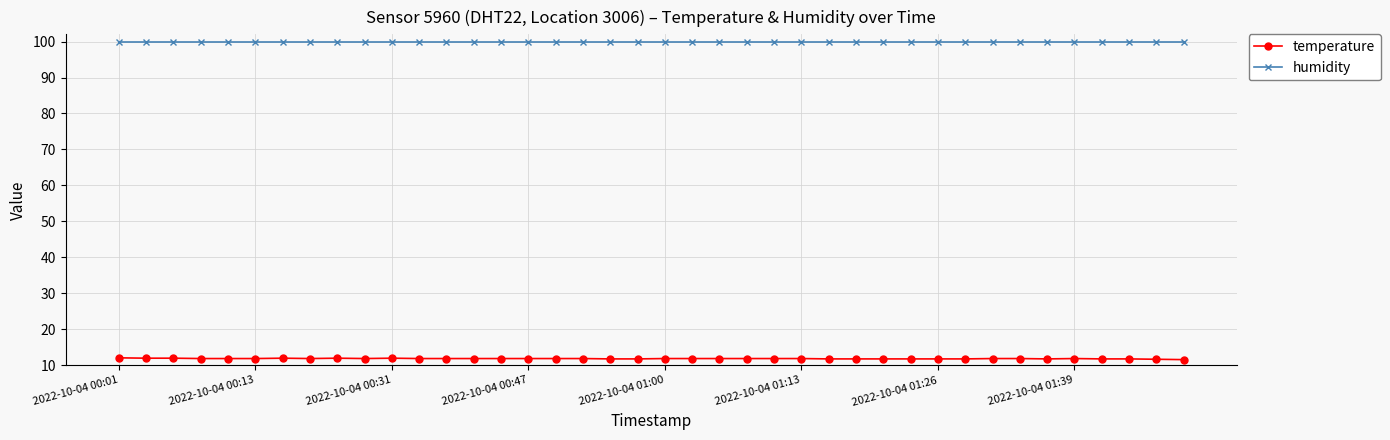

What is the highest value of the temperature series?

12.1